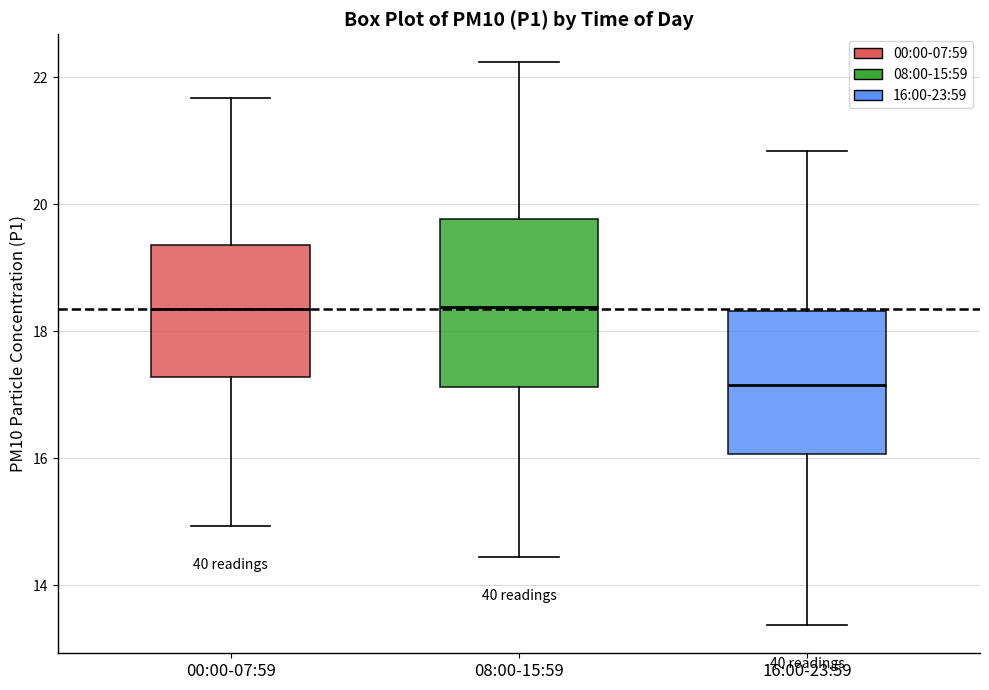

Reading left to right, read every box against the y-axis: the position of its median line, the range the box covers, and the ends of its whiskers. The values are not printed on the chart, so give them approximately, as read against the axis.

00:00-07:59: median 18.4, box 17.2 to 19.4, whiskers 15.0 to 21.6
08:00-15:59: median 18.4, box 17.2 to 19.8, whiskers 14.4 to 22.2
16:00-23:59: median 17.2, box 16.0 to 18.4, whiskers 13.4 to 20.8